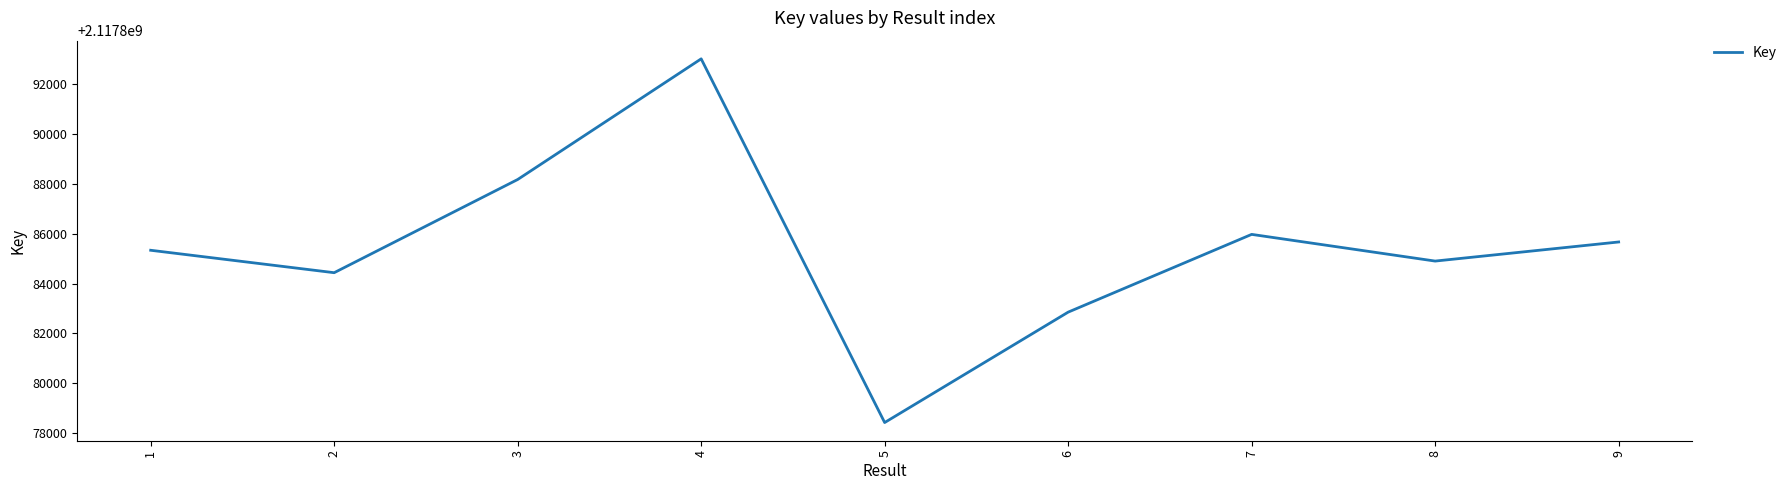

Which has a higher value, 6 or 9?

9